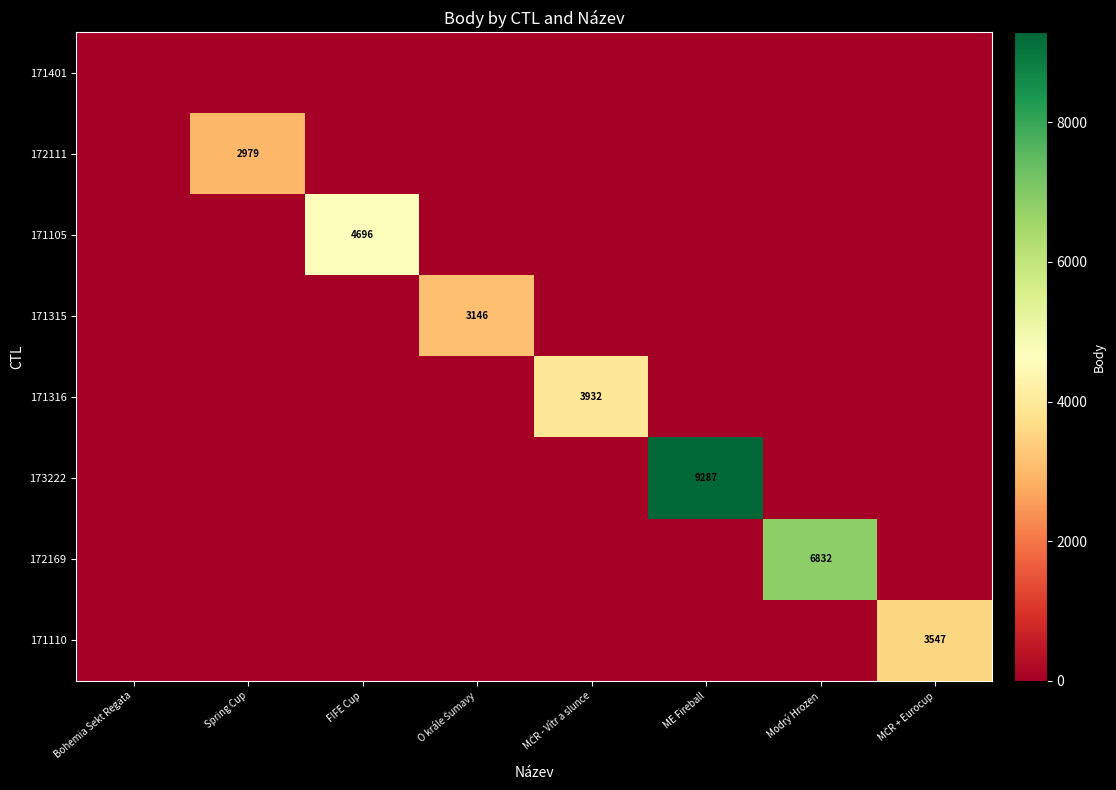

Is it true that 172169 equals 10224 at Modrý Hrozen?

False